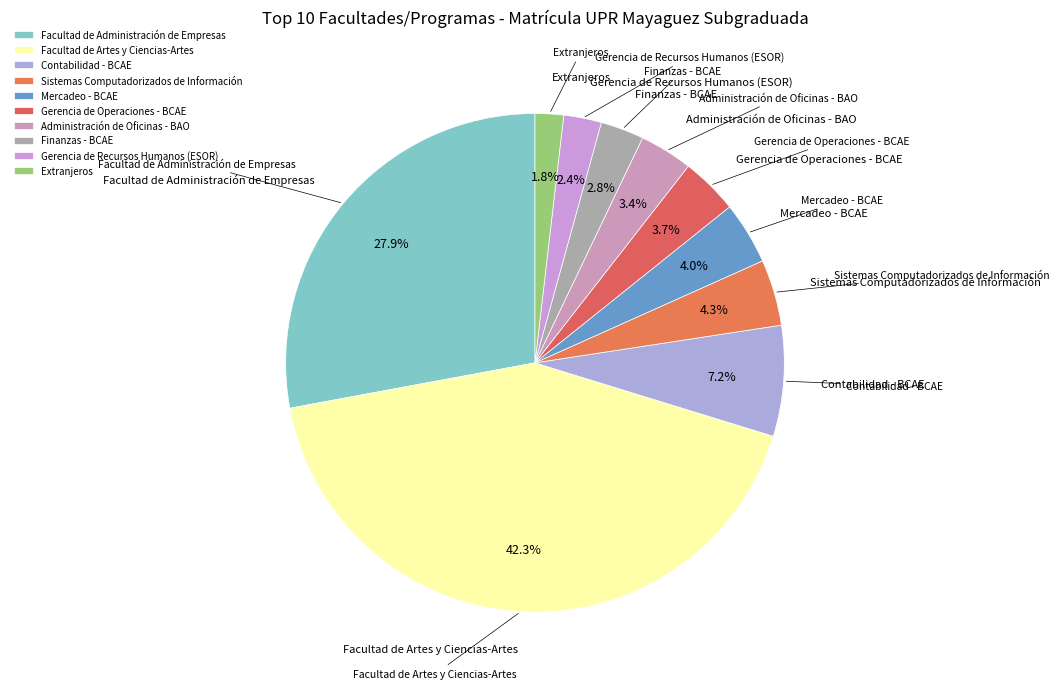

Combined, what portion of the pie is Facultad de Administración de Empresas and Mercadeo - BCAE?

32.0%